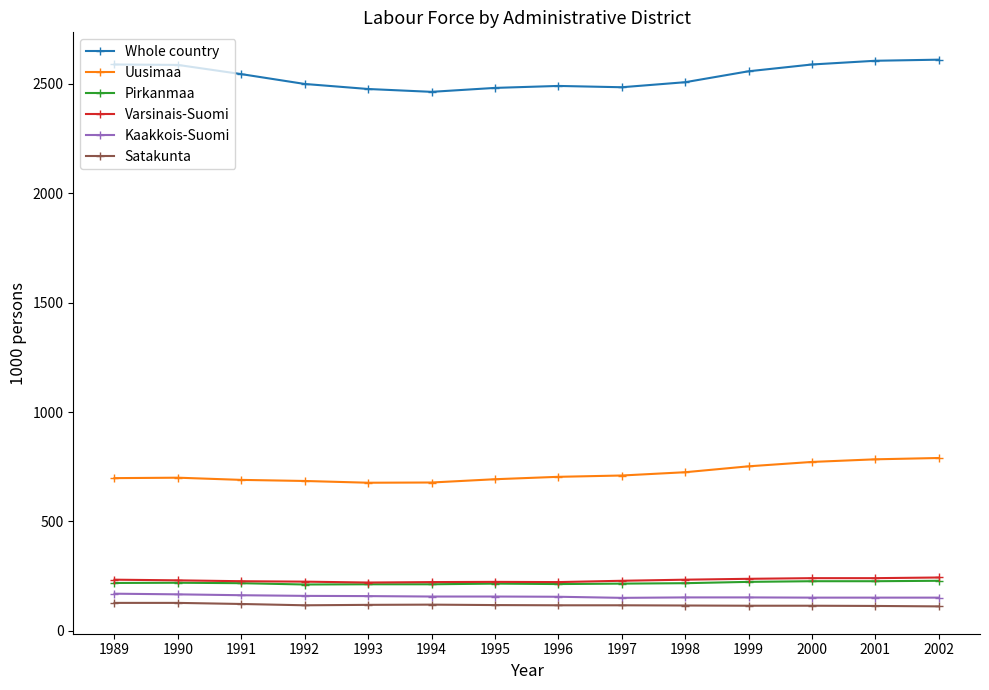

Which series has the largest total across all categories?

Whole country